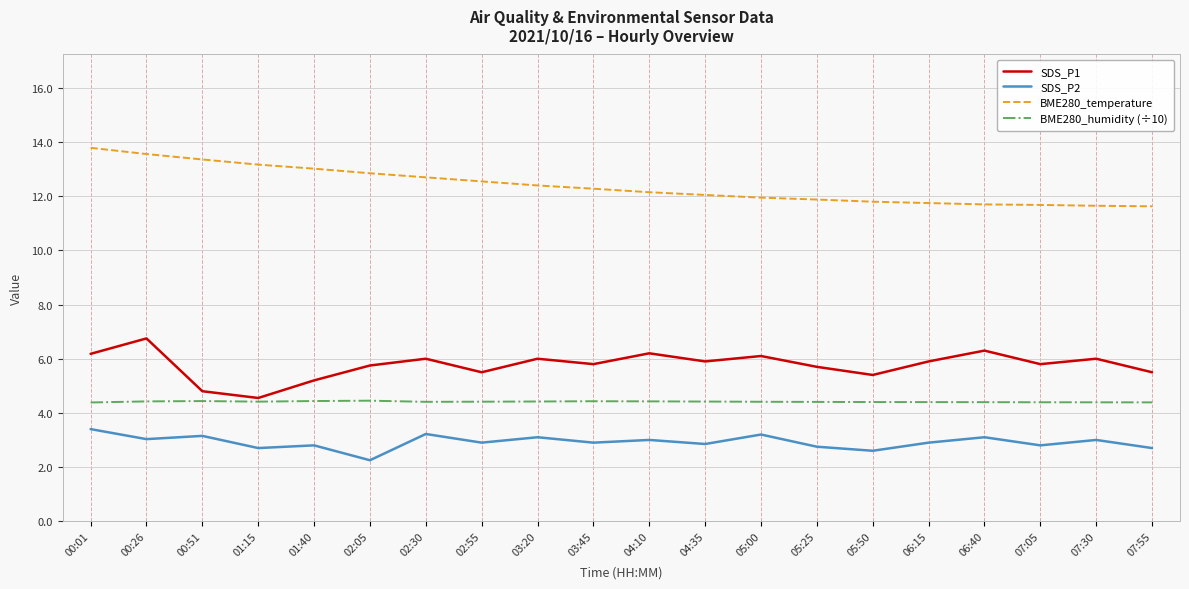

List the series in order of their peak value, lowest first.

SDS_P2, BME280_humidity (÷10), SDS_P1, BME280_temperature